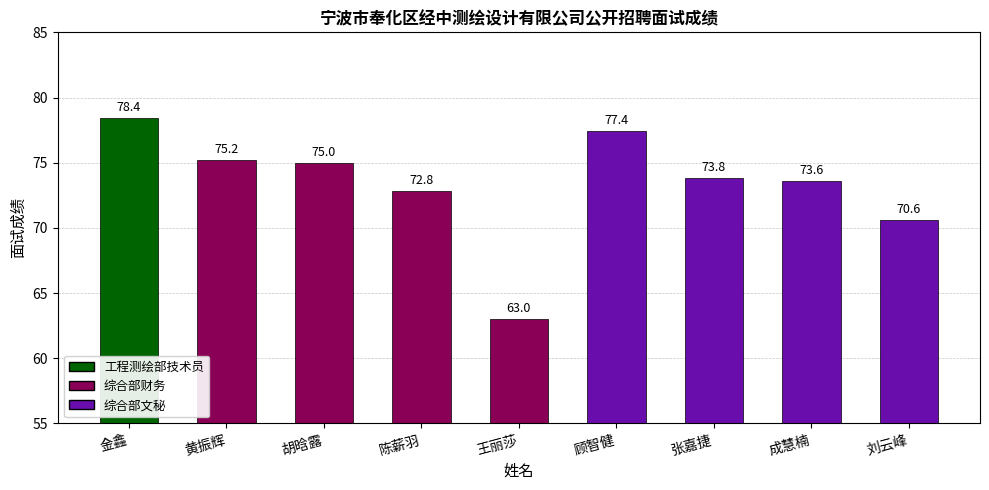

What is the sum of all values?

659.8